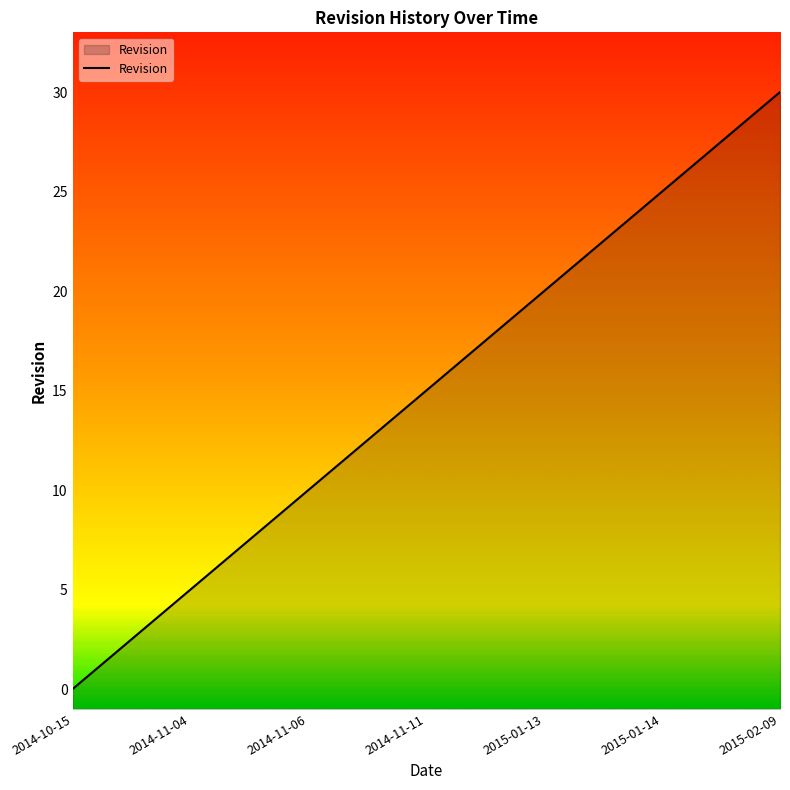

The chart shows a value of 40 at 2015-01-14. True or false?

False